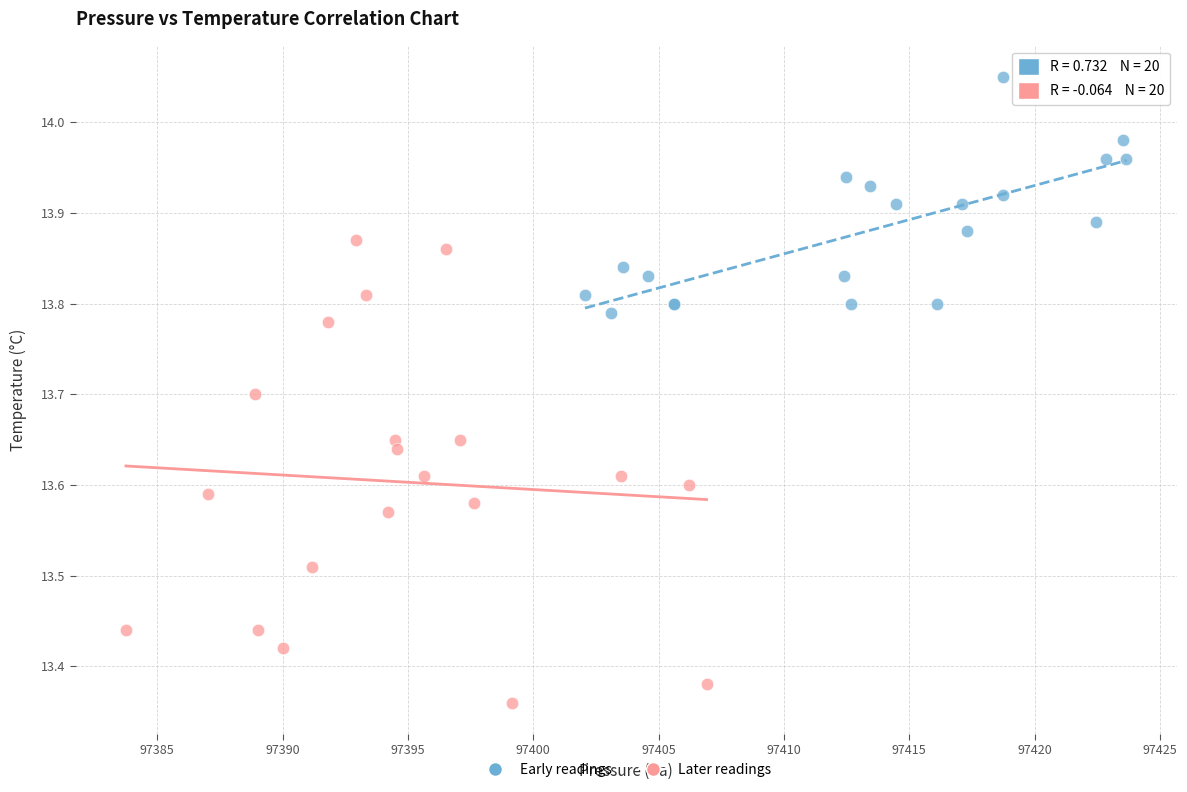

Which series reaches the maximum Y coordinate?

Early readings